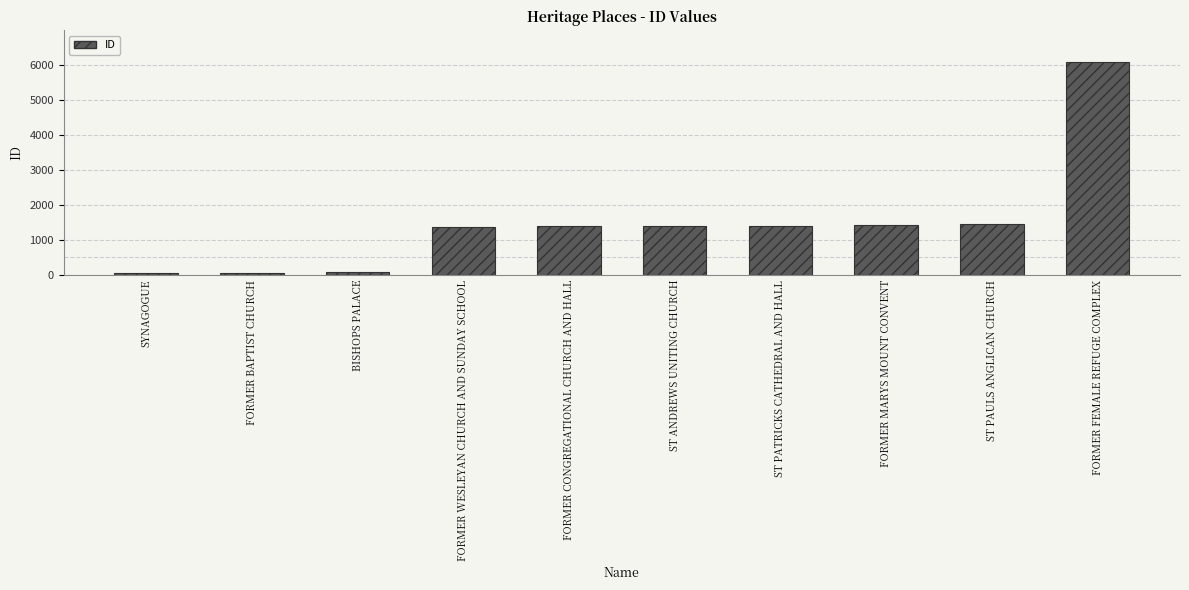

What is the approximate value at FORMER WESLEYAN CHURCH AND SUNDAY SCHOOL?

1379